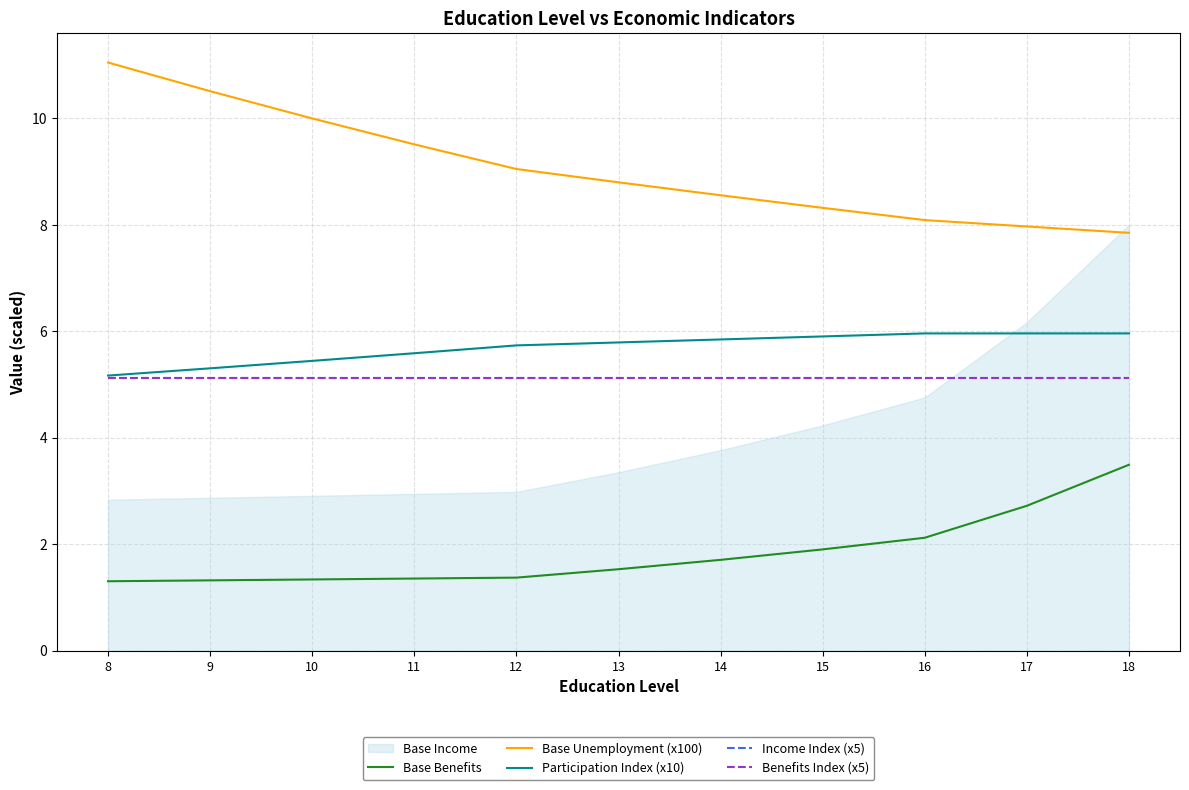

Is the value of Benefits Index (x5) at 17 greater than the value of Income Index (x5) at 16?

No